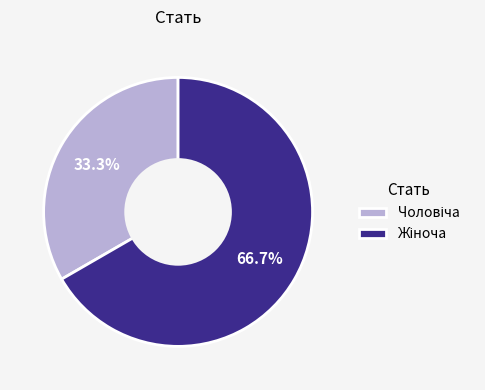

Is there any slice that represents more than half of the pie?

Yes